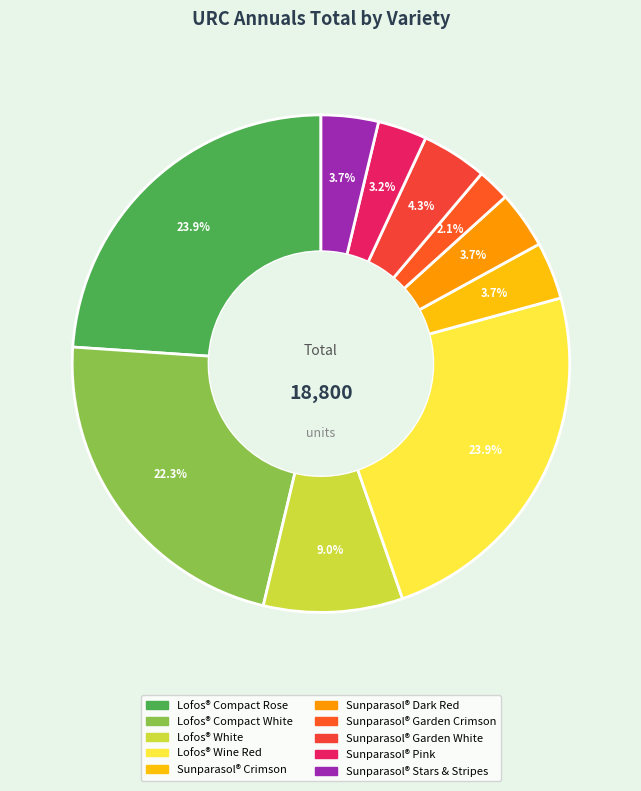

What is the change in value from Lofos® Compact Rose to Lofos® White?

-2800